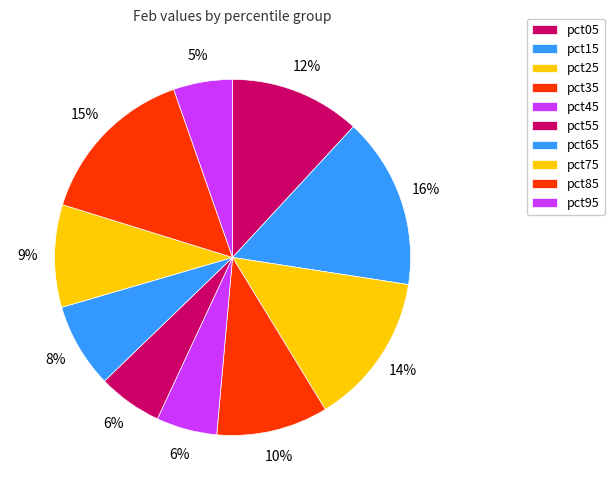

How many segments does this pie chart have?

10